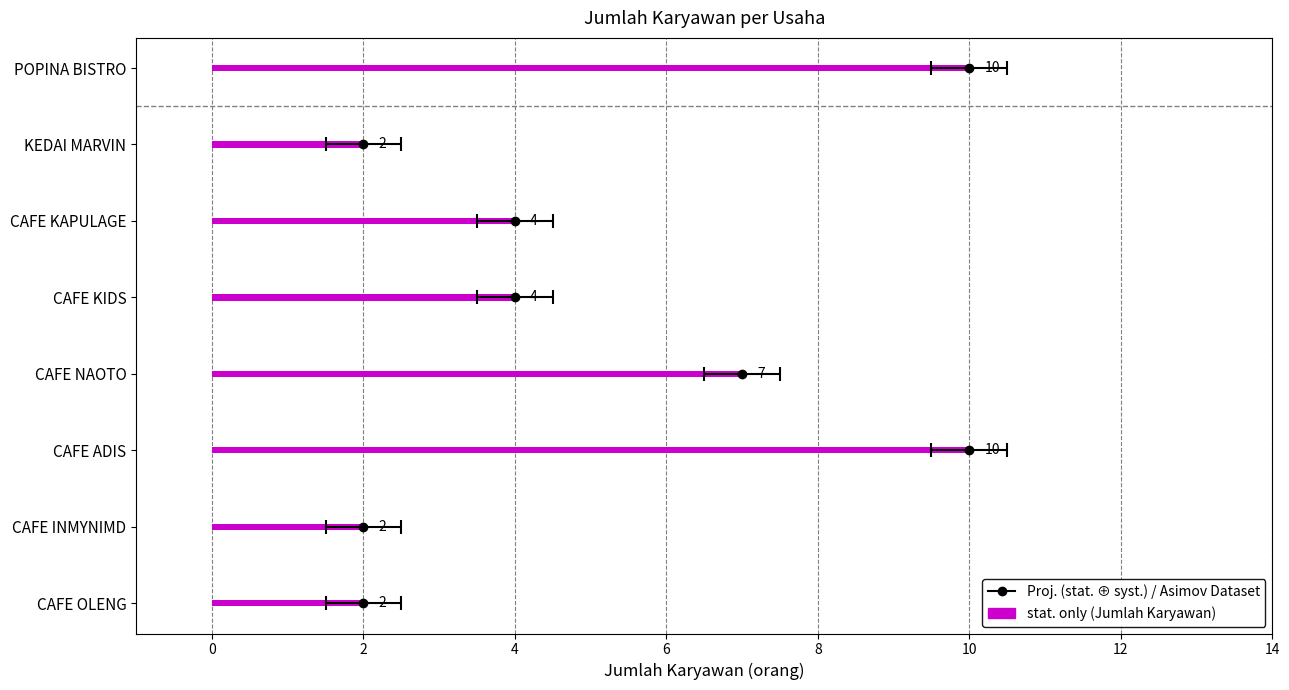

What is the label of the 5th bar from the right?

CAFE NAOTO